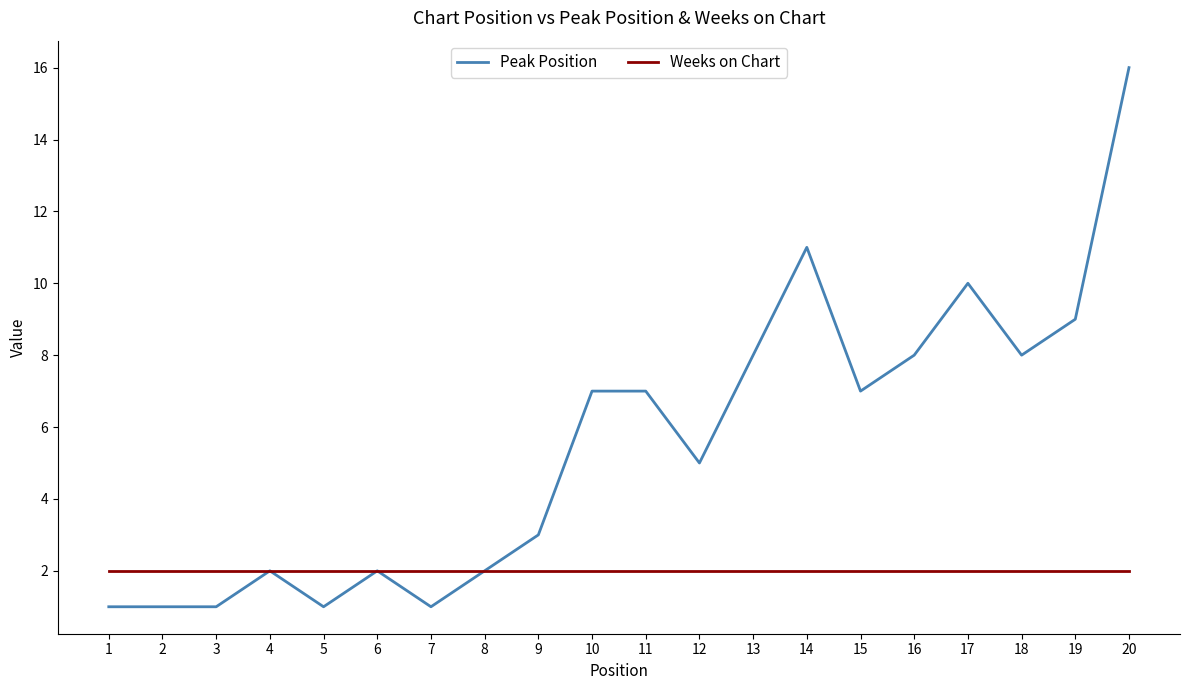

Is it true that Weeks on Chart equals 3 at 14?

False